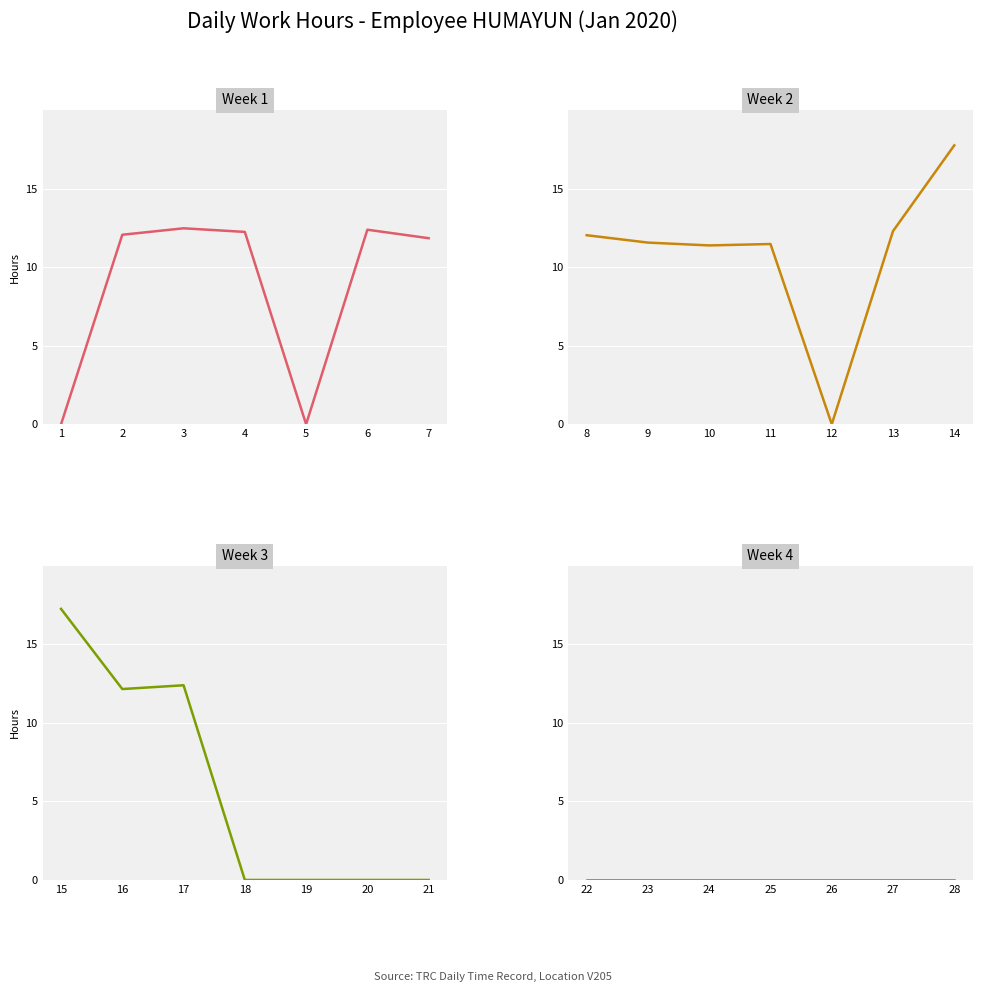

Rank the series at 1 from lowest to highest value.

Week 1, Week 4, Week 2, Week 3